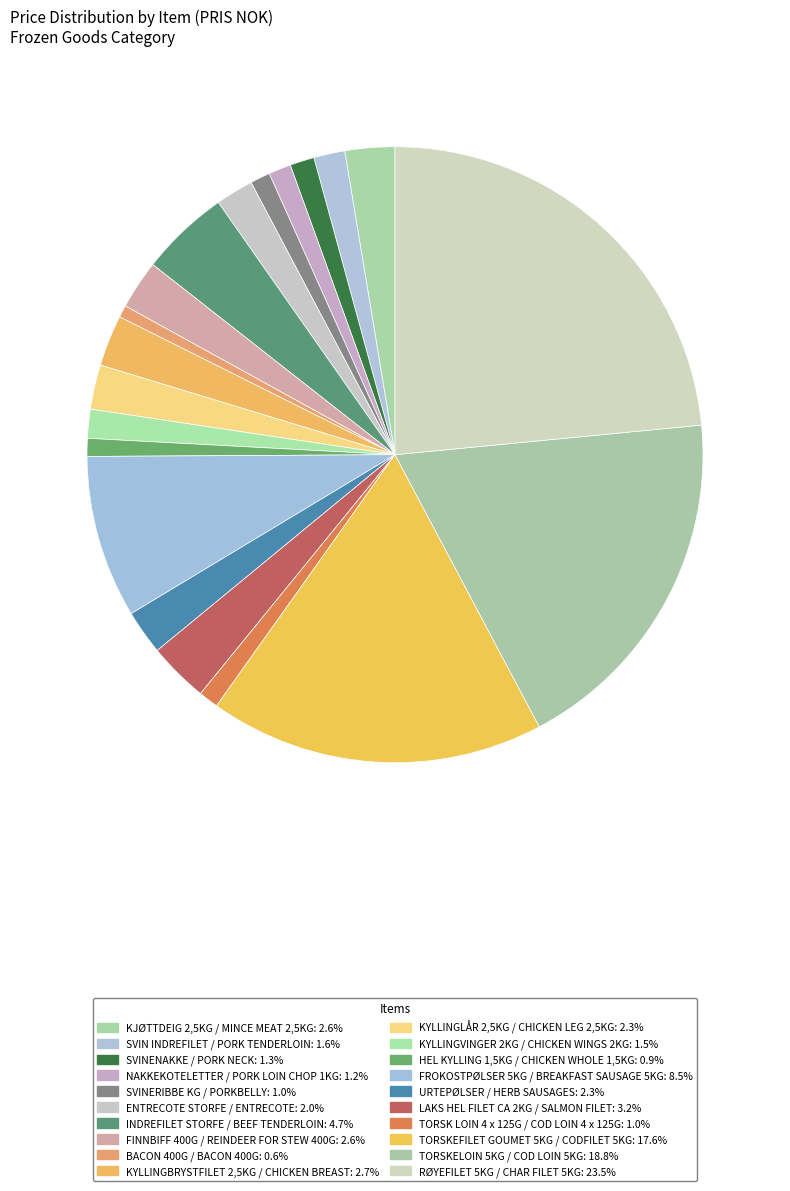

Which slice is the smallest?

BACON 400G / BACON 400G